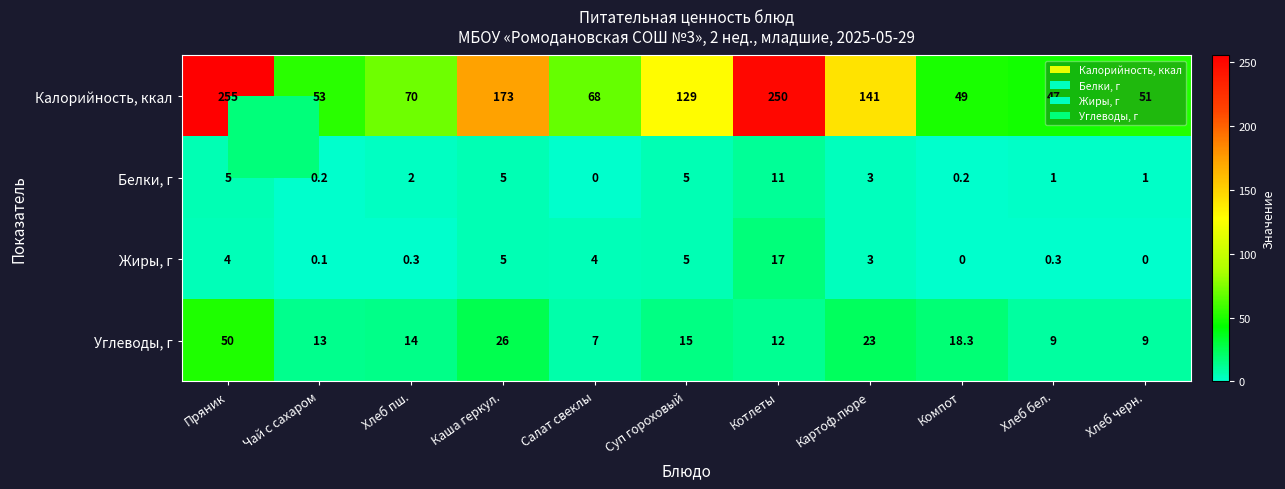

True or false: Белки, г has a value of 7.1 at Каша геркул..

False